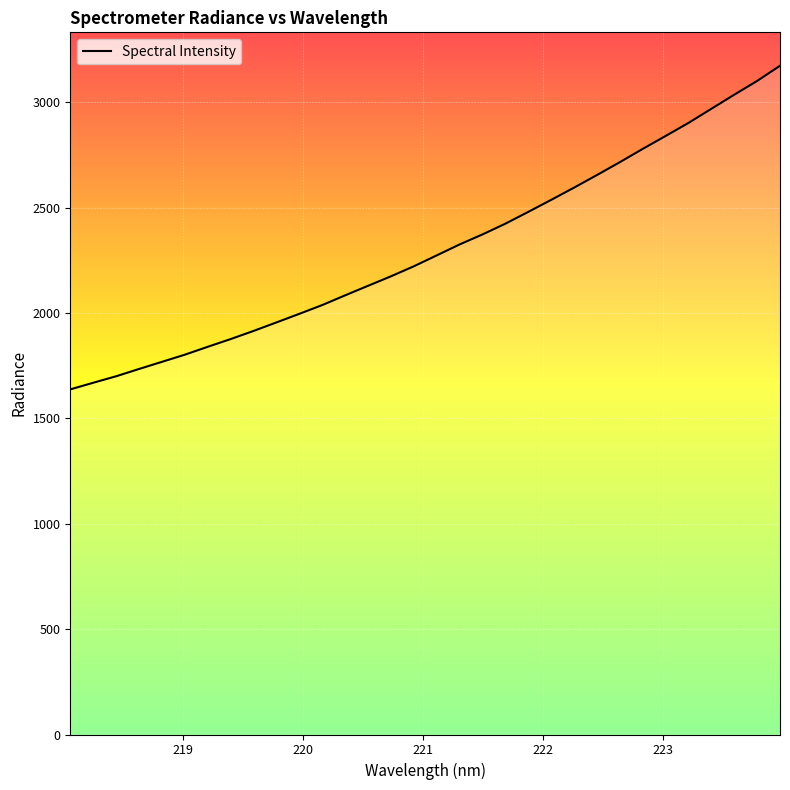

Does the chart display data point markers on the line(s)?

No